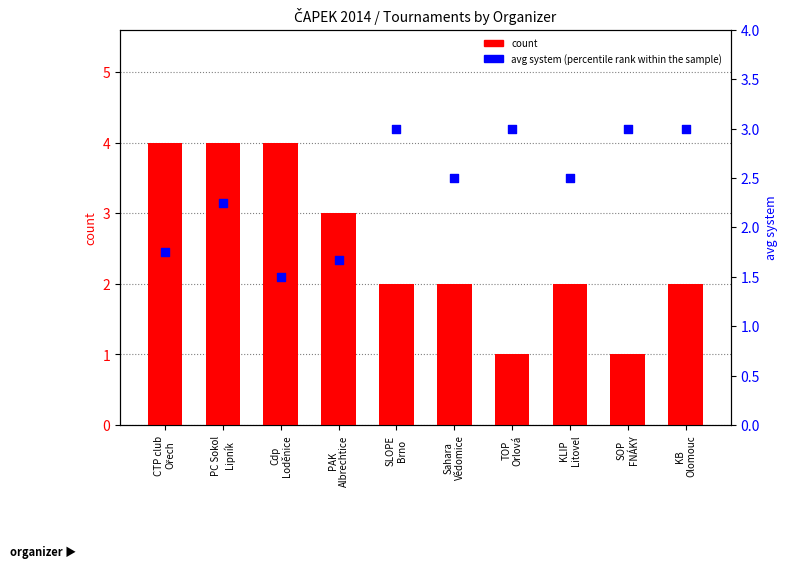

What is the total value across all series at KB
Olomouc?

5.0